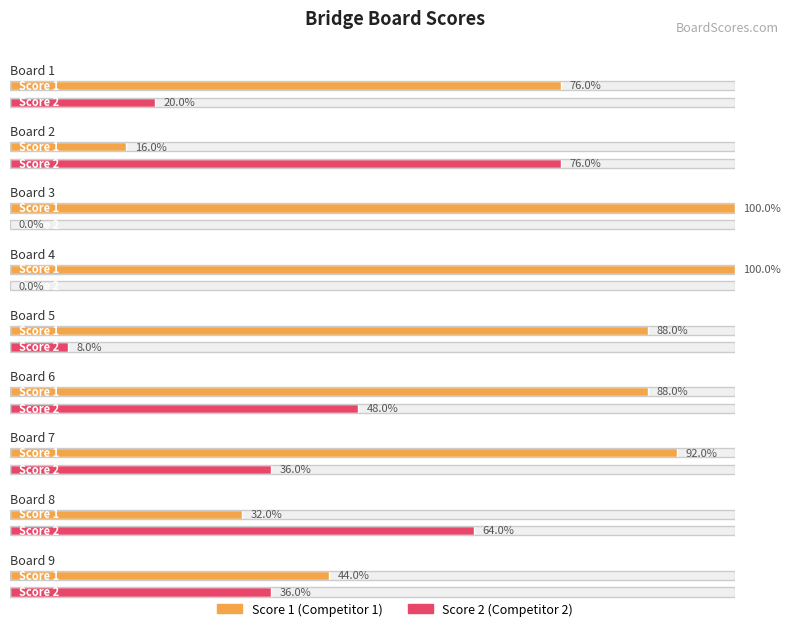

Rank the series by their maximum value, from lowest to highest.

Score 2, Score 1